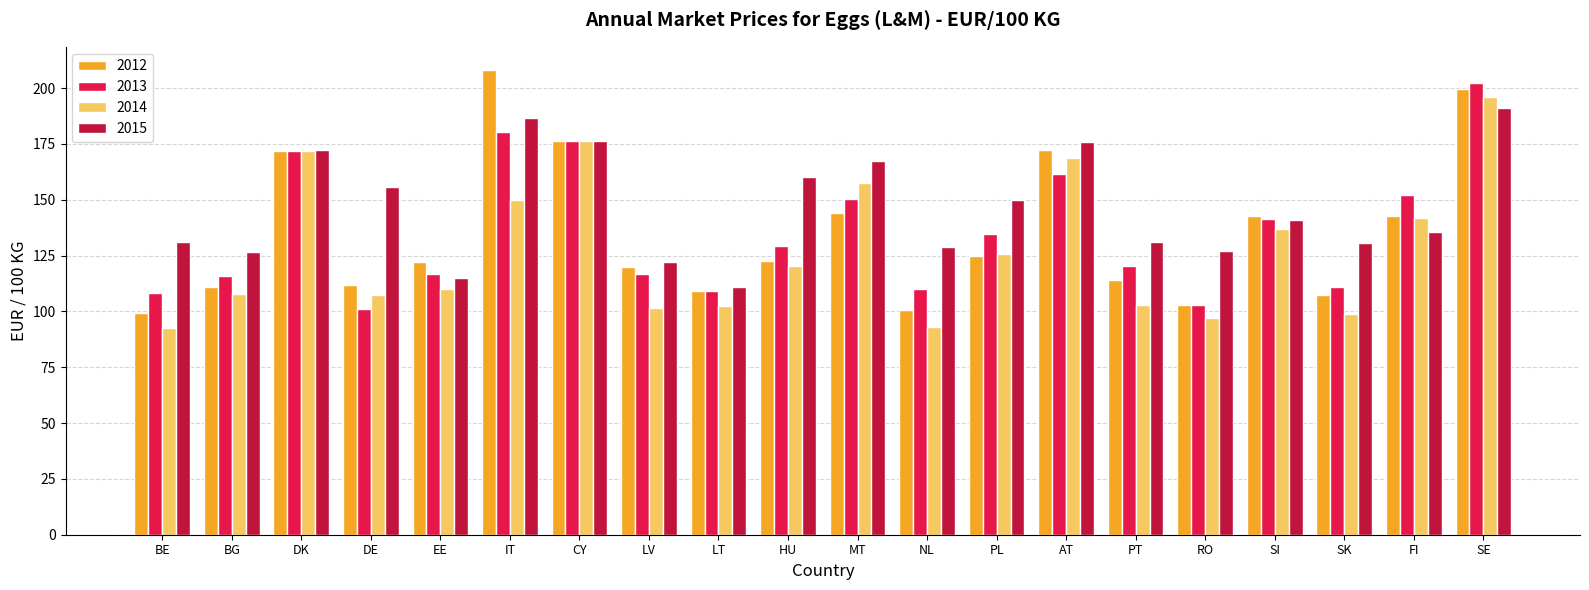

What is the maximum value for 2014?

195.8